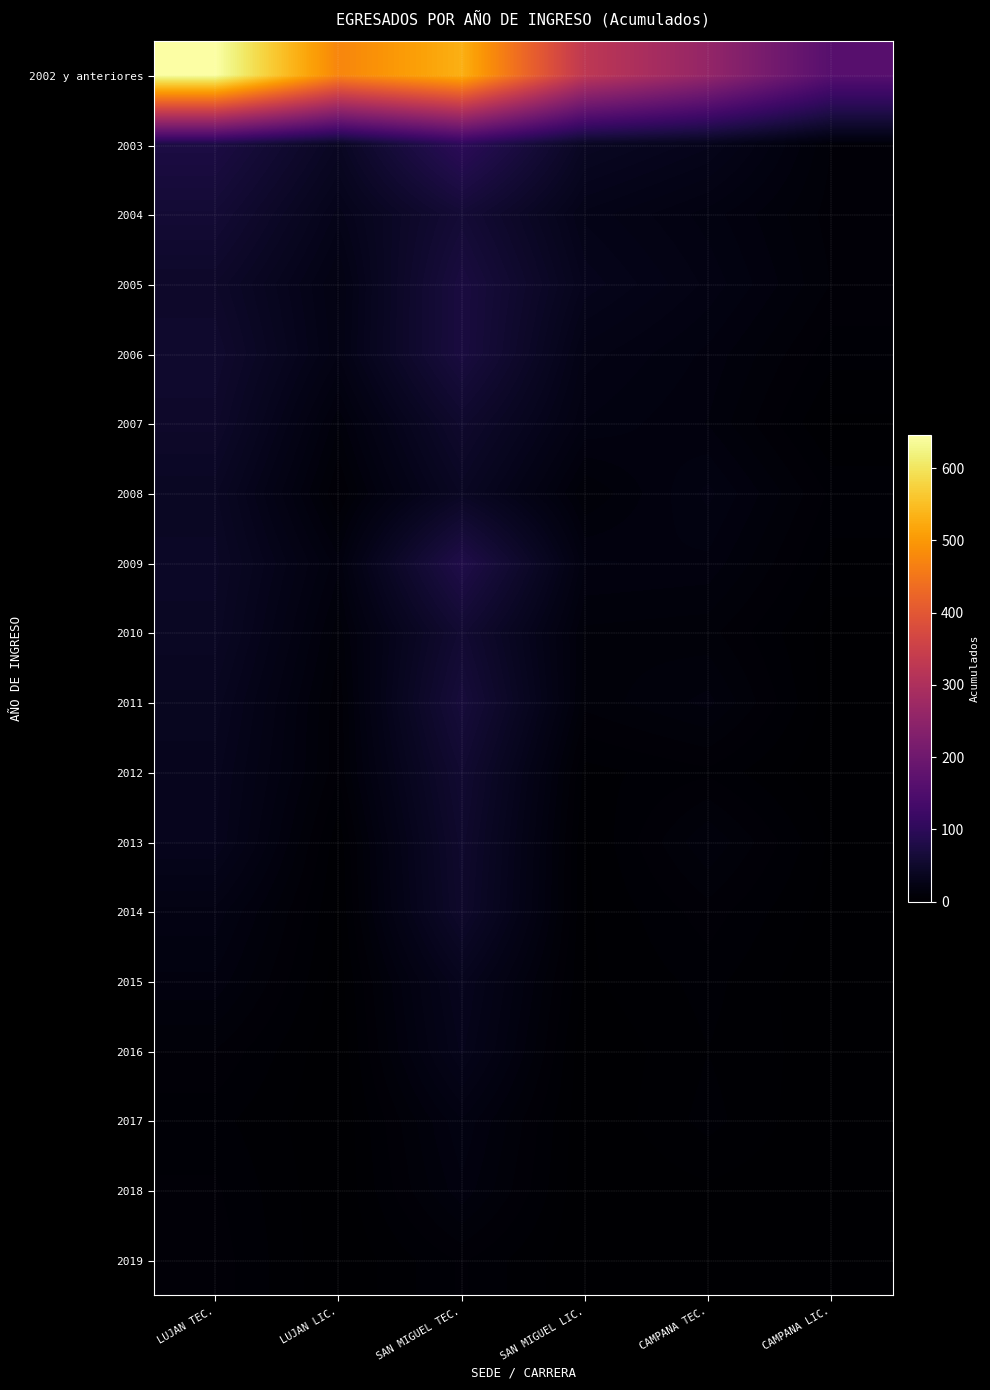

List the series in order of their peak value, highest first.

2002 y anteriores, 2003, 2009, 2005, 2006, 2011, 2004, 2010, 2012, 2007, 2013, 2014, 2008, 2015, 2016, 2017, 2018, 2019